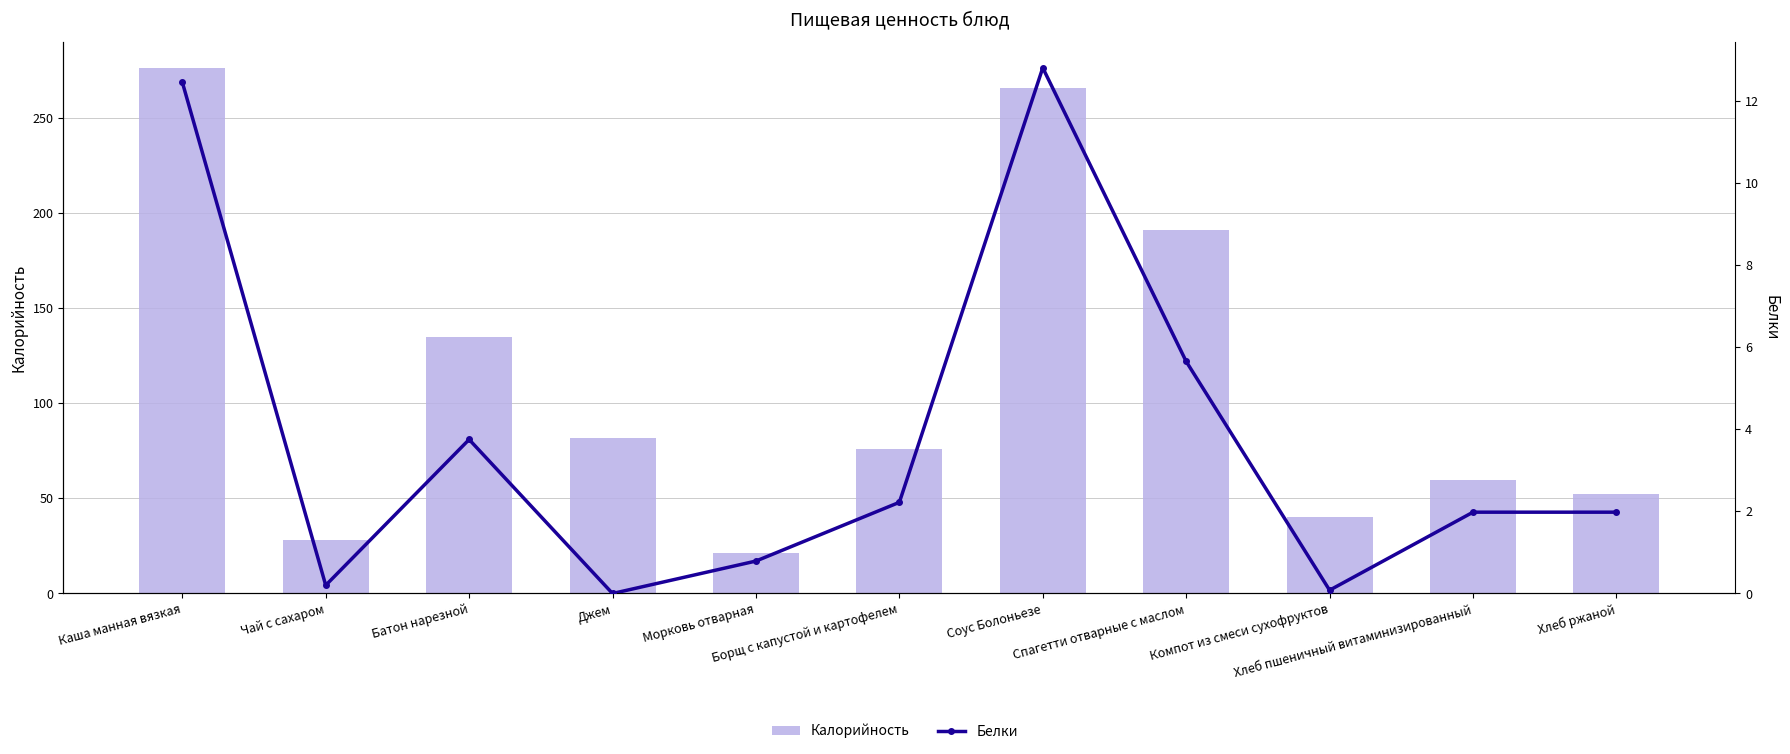

What position from the right is Борщ с капустой и картофелем?

6